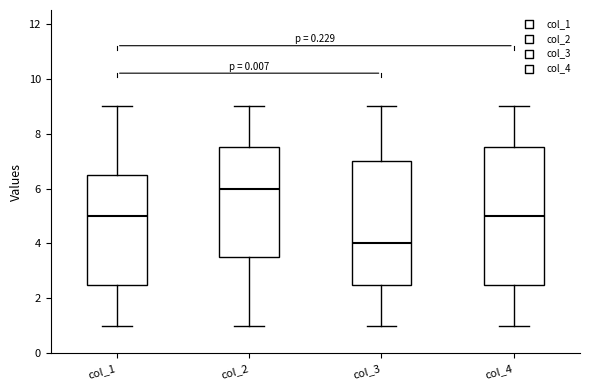

Where does the upper whisker of the box for col_1 end on the y-axis? The values are not printed on the chart, so give them approximately, as read against the axis.

9.0